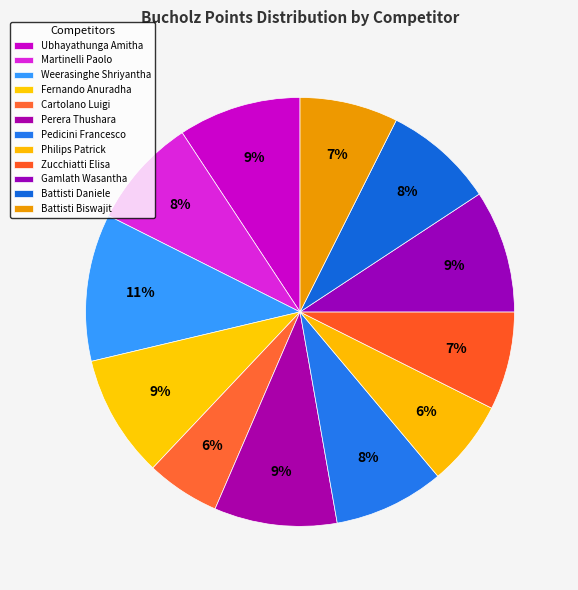

Count the number of slices in the pie.

12